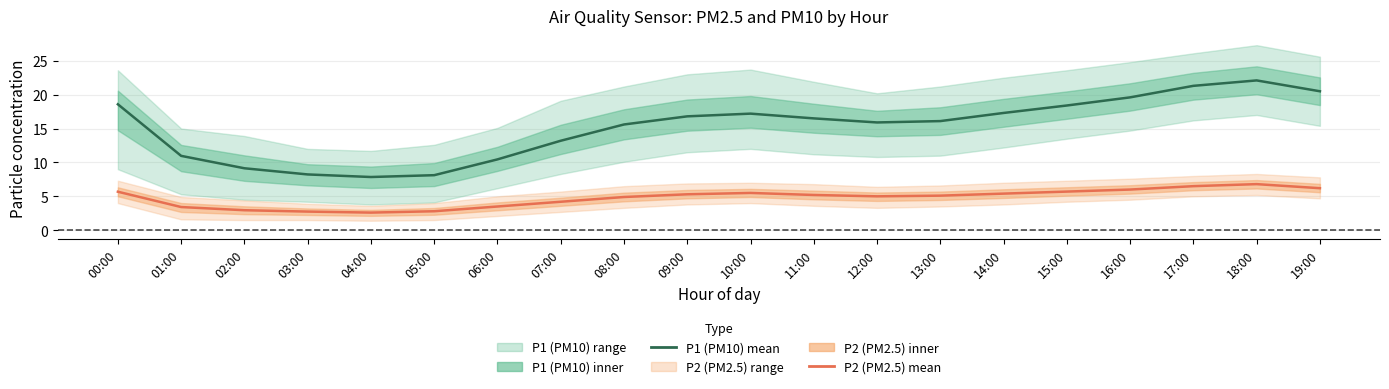

What is the difference between the P2 (PM2.5) mean values at 07:00 and 16:00?

1.8